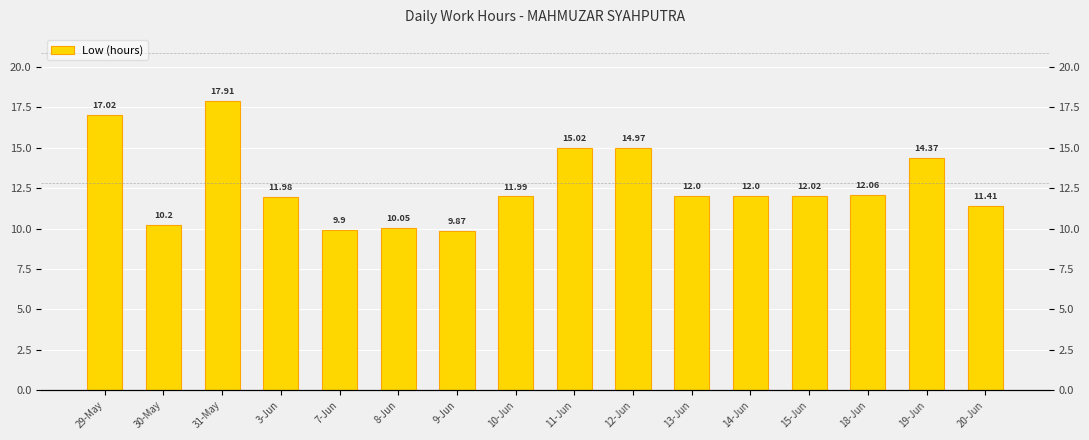

Which category has the highest value across all series?

31-May